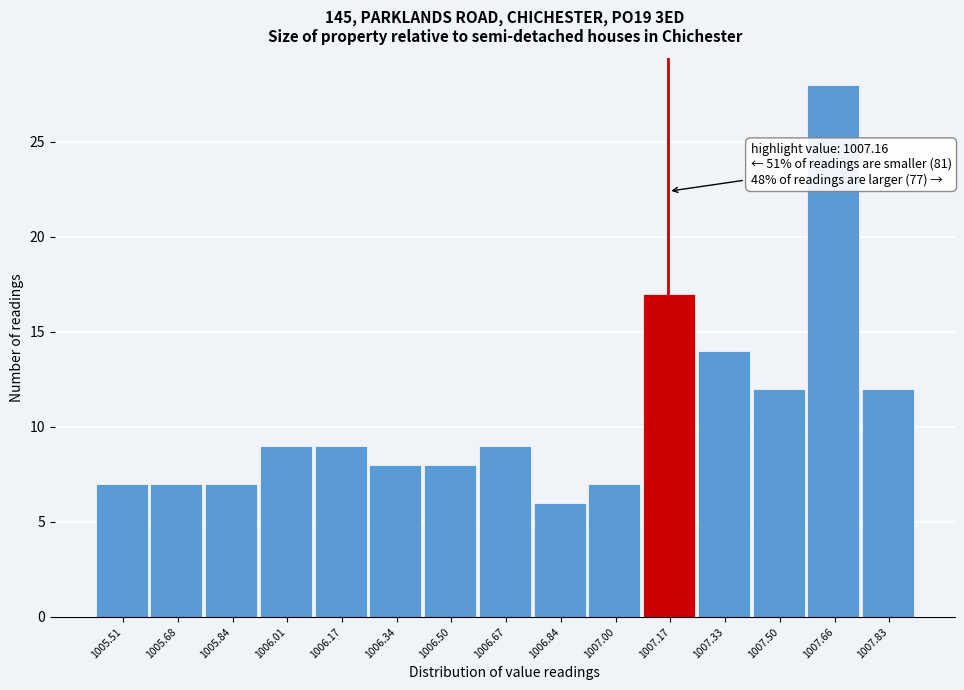

Over which range of the x-axis is the bar tallest?

1007.58 to 1007.74